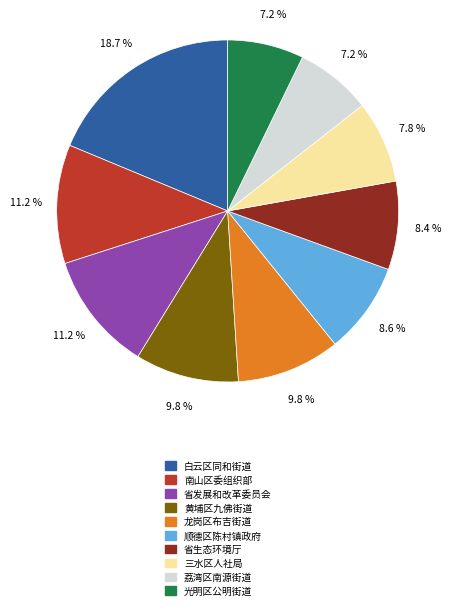

Does 三水区人社局 account for over 50% of the chart?

No